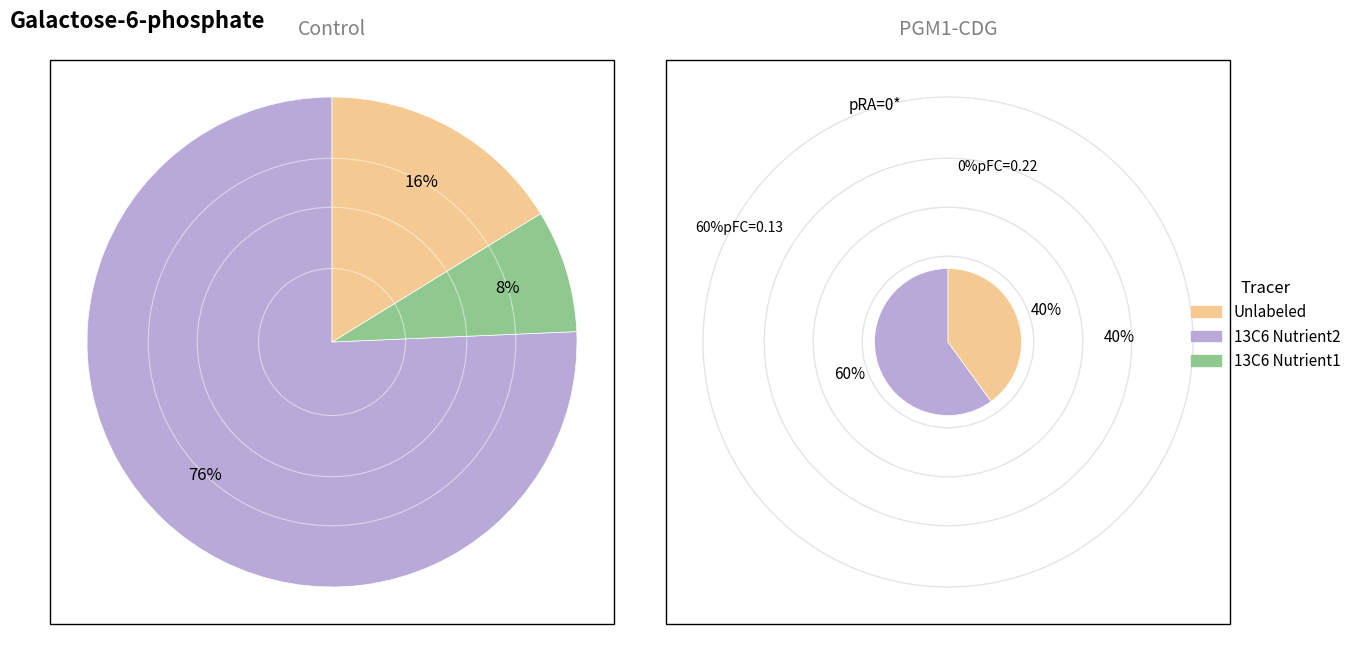

Which series has the widest spread of values?

Unlabeled